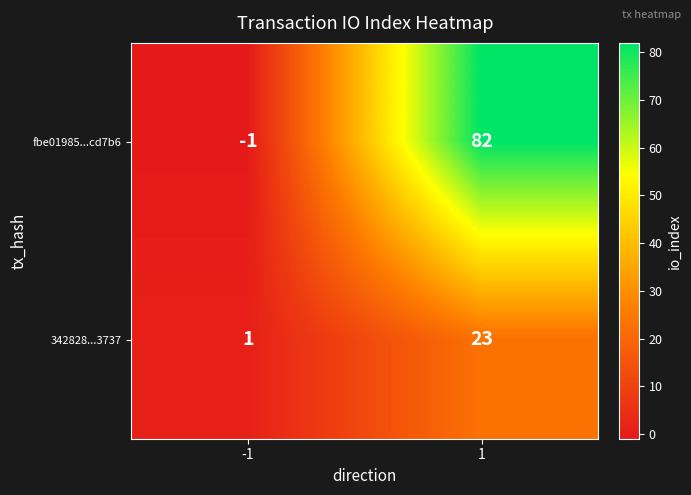

Which series changed the most between -1 and 1?

fbe01985...cd7b6